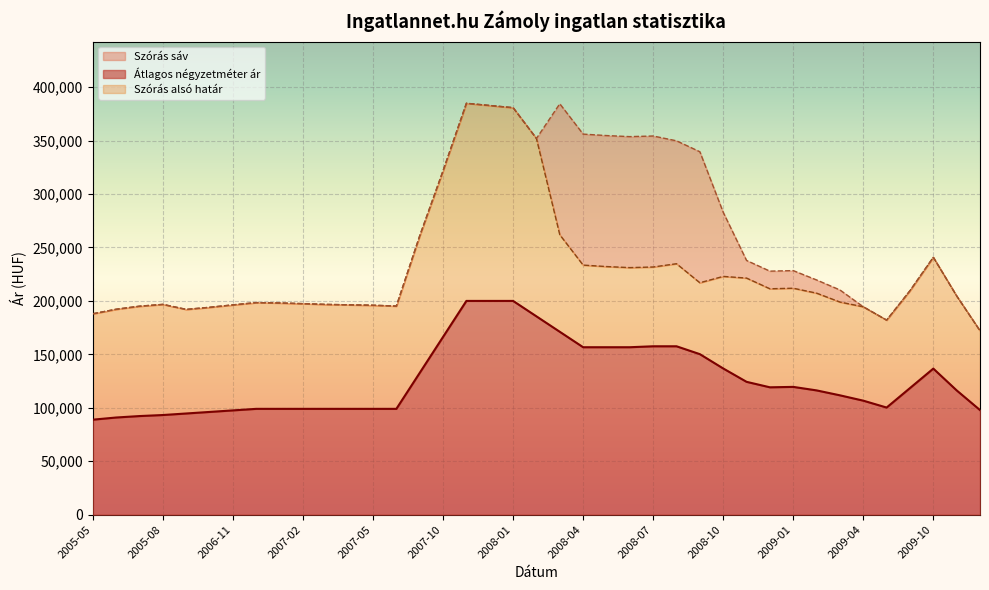

Rank the categories by Átlagos négyzetméter ár value from lowest to highest.

2005-05, 2005-06, 2005-07, 2005-08, 2006-09, 2006-10, 2006-11, 2009-12, 2006-12, 2007-01, 2007-02, 2007-03, 2007-04, 2007-05, 2007-06, 2009-05, 2009-04, 2009-03, 2009-02, 2009-11, 2009-07, 2008-12, 2009-01, 2008-11, 2007-07, 2009-10, 2008-10, 2008-09, 2008-04, 2008-05, 2008-06, 2008-07, 2008-08, 2007-10, 2008-03, 2008-02, 2007-11, 2007-12, 2008-01